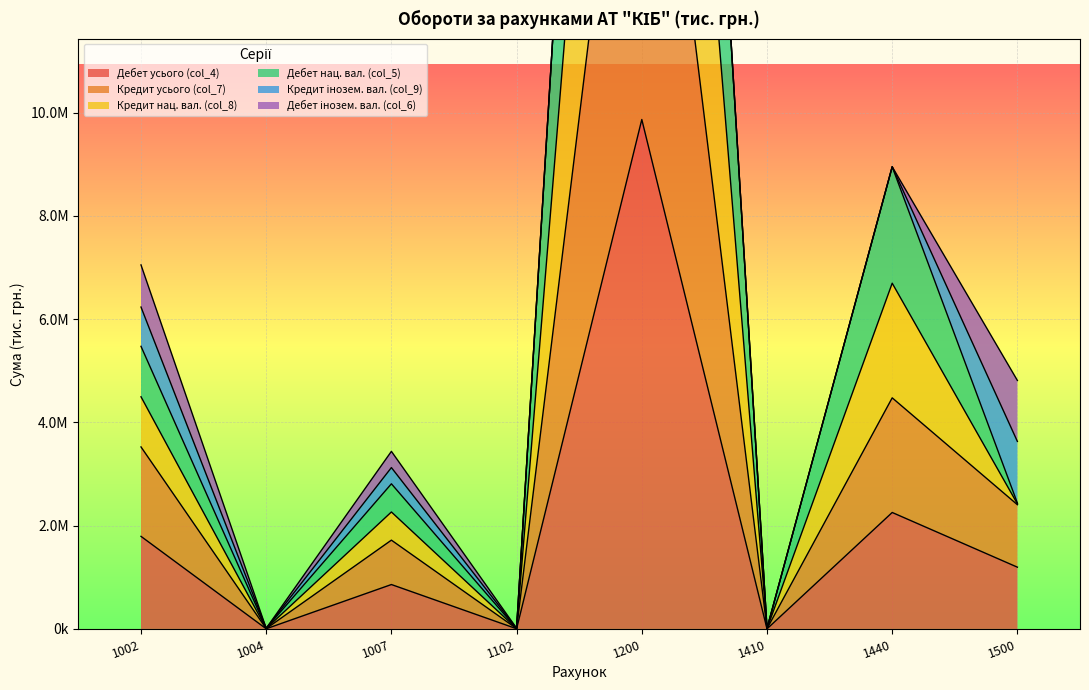

At how many categories does at least one series exceed 10261689?

1